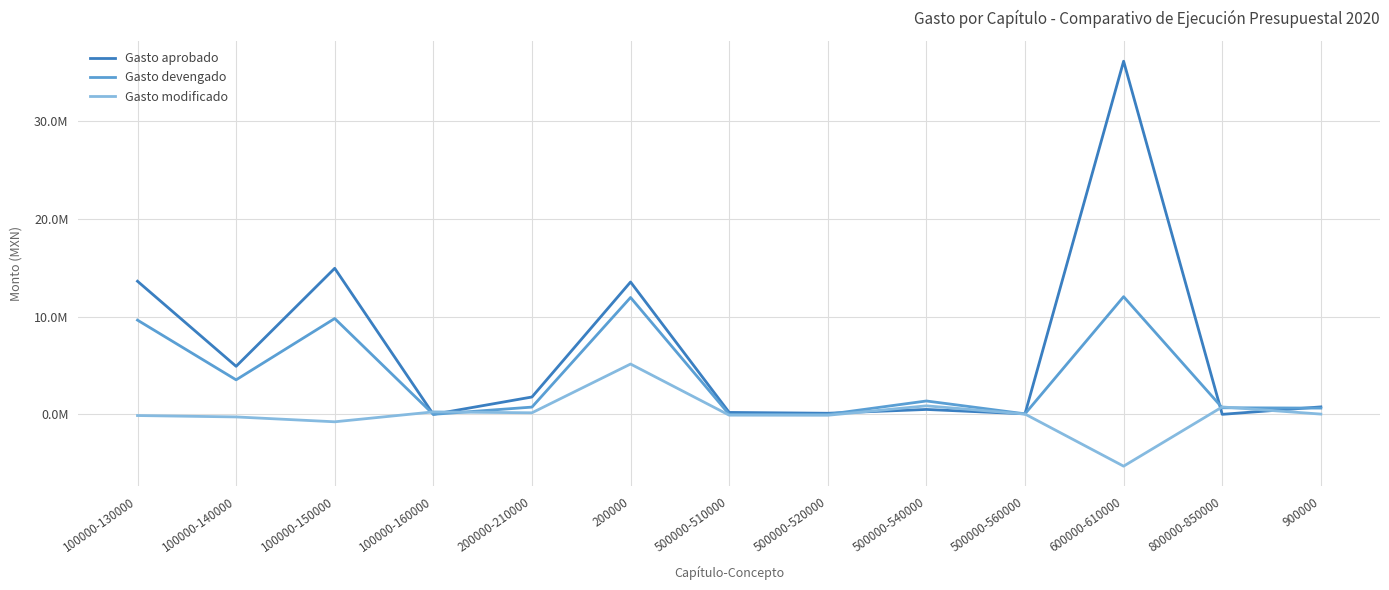

After their last crossing, which series has the higher values: Gasto modificado or Gasto aprobado?

Gasto aprobado